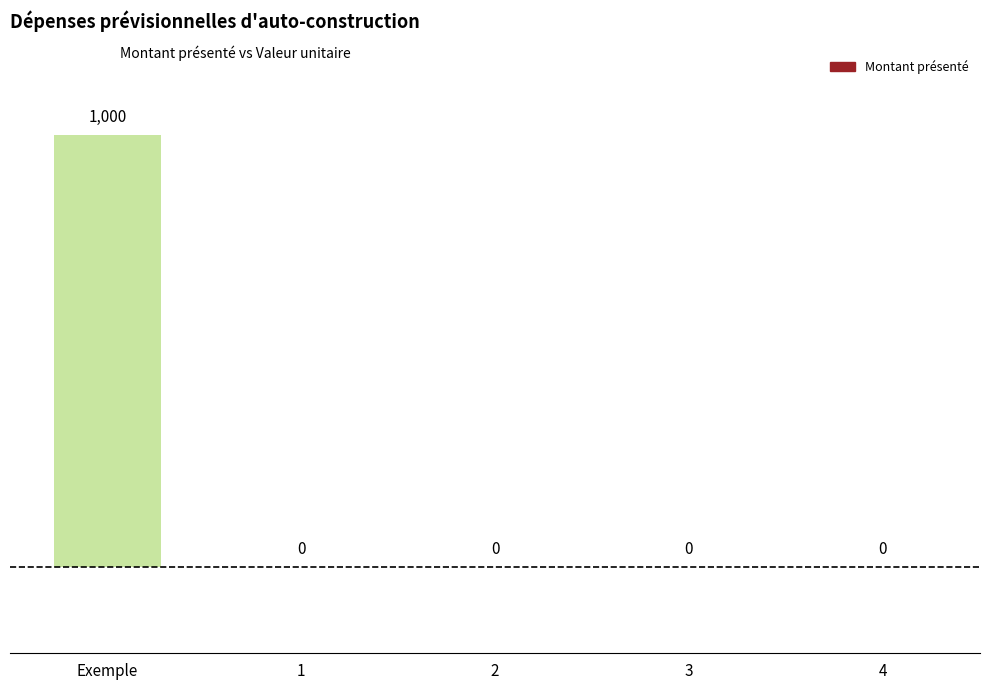

List the labels in order of value, largest first.

Exemple, 1, 2, 3, 4